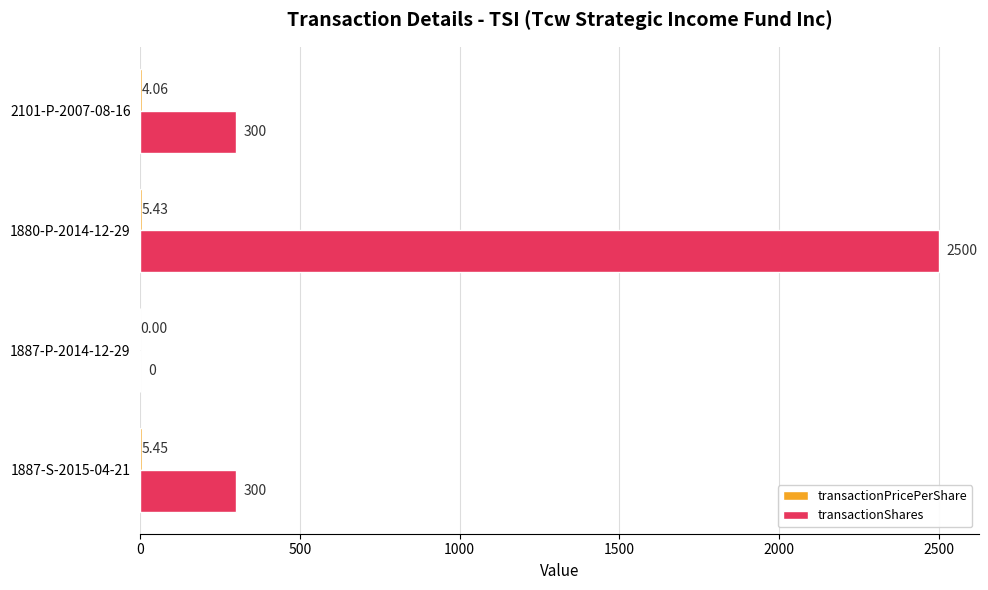

Which series has the largest total across all categories?

transactionShares